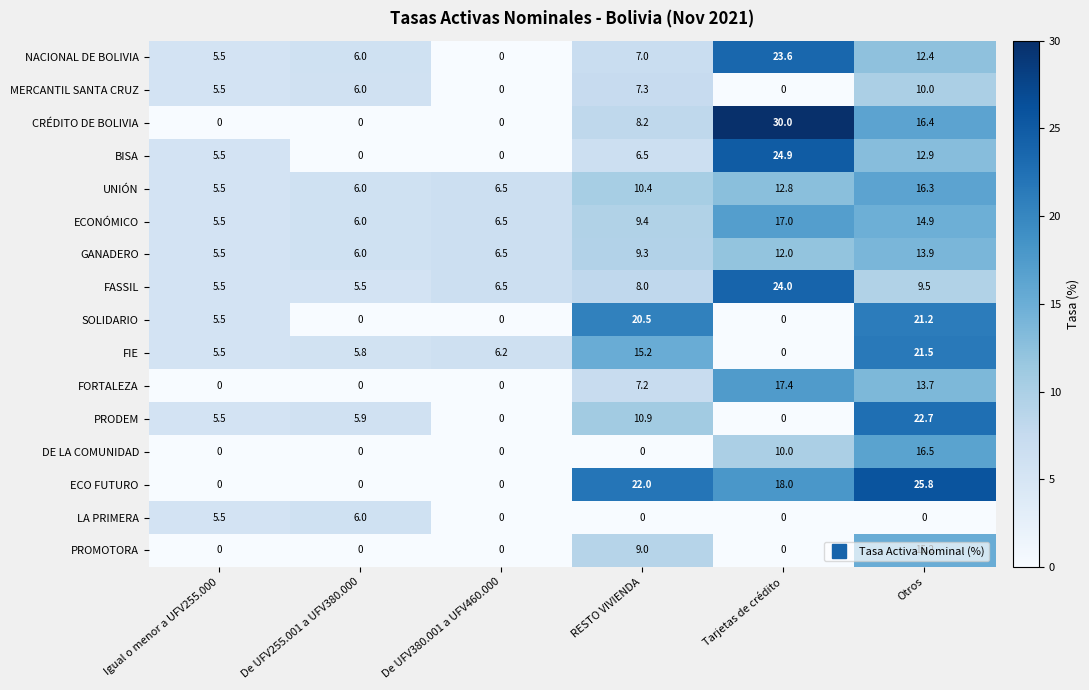

At which label is BISA closest to 12?

Otros